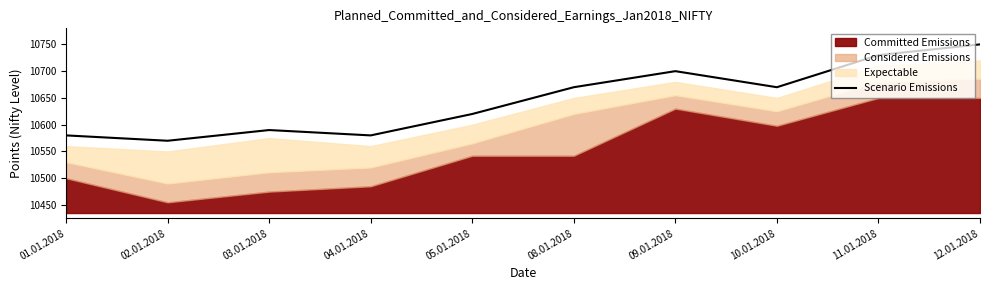

What is the highest value of the Scenario Emissions series?

10750